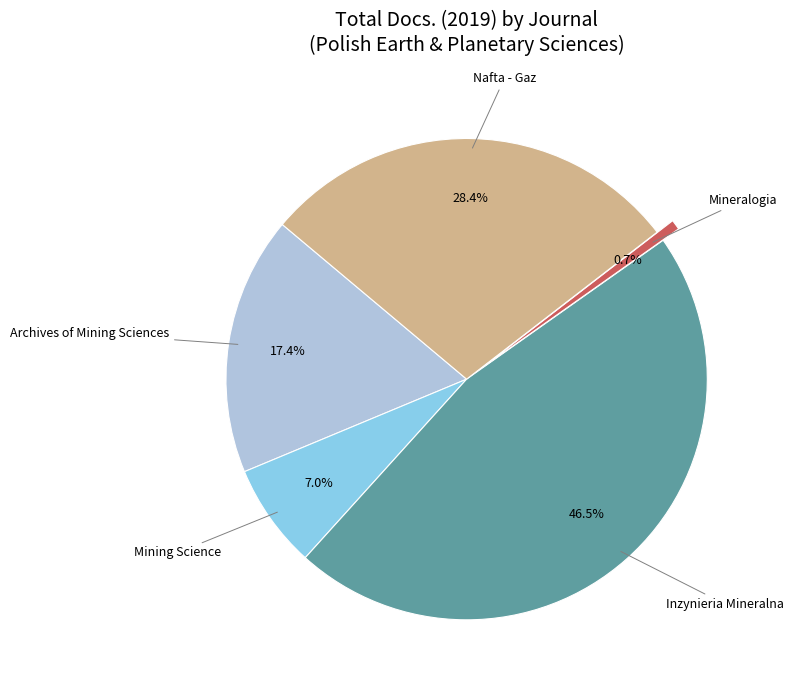

Does Archives of Mining Sciences account for over 50% of the chart?

No